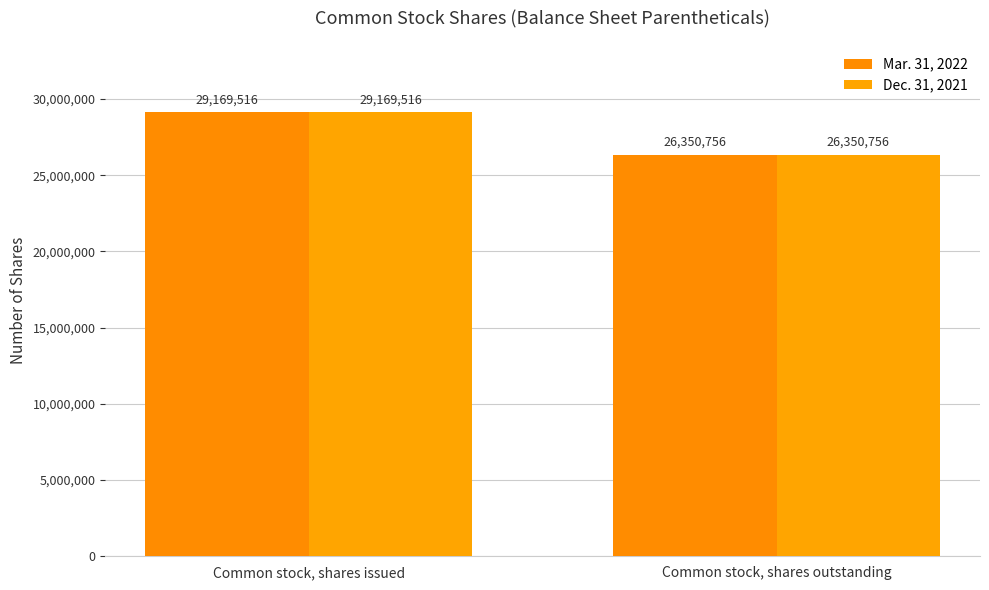

Which category has the lowest value in the Dec. 31, 2021 series?

Common stock, shares outstanding